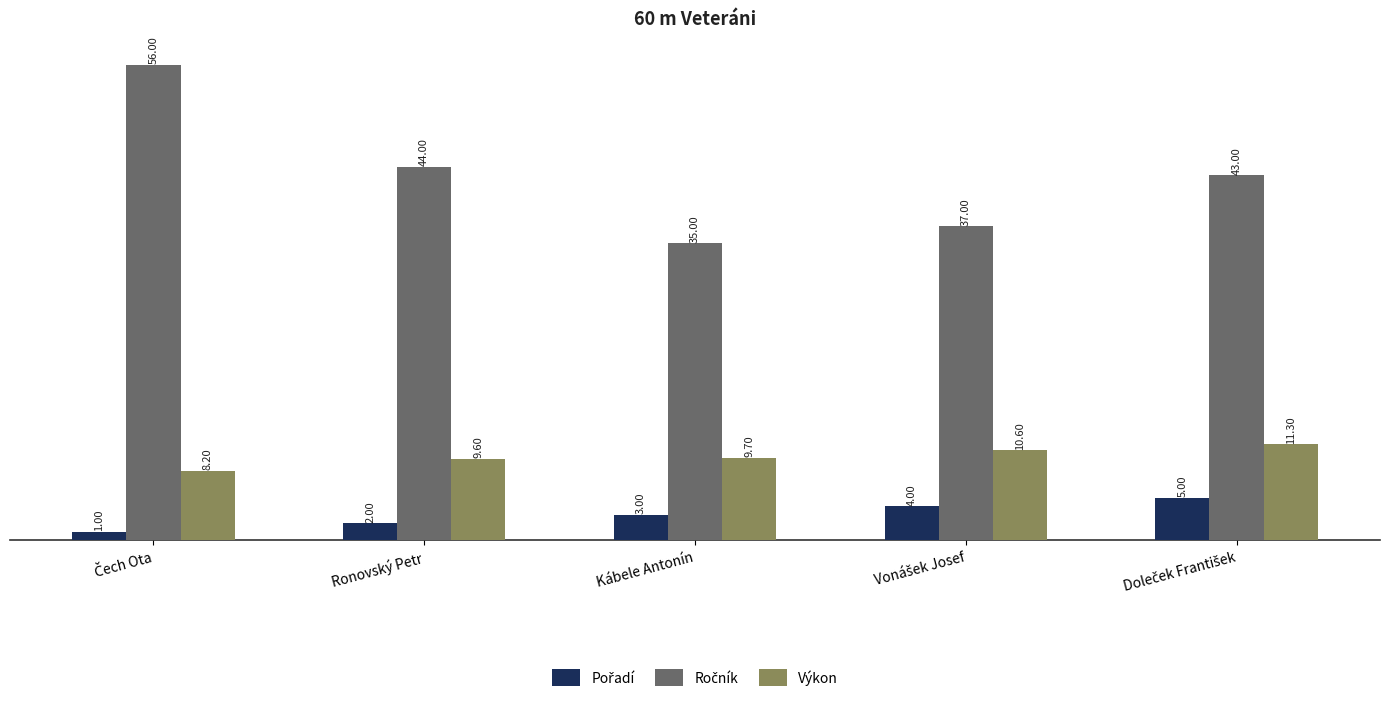

At how many categories does at least one series exceed 10?

5